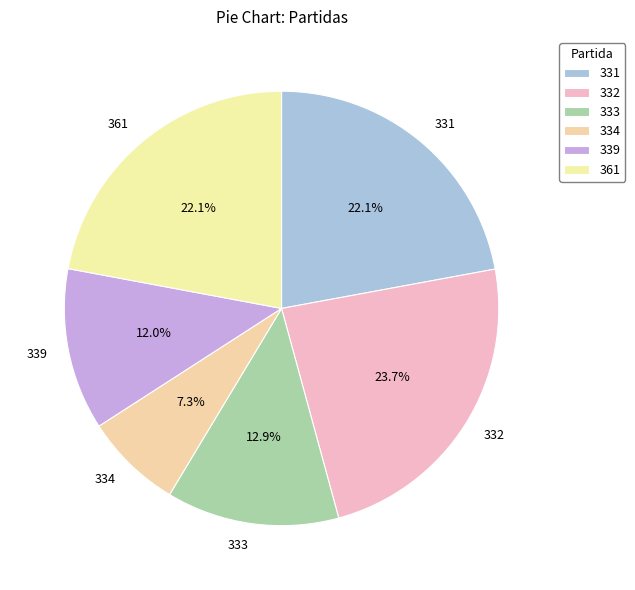

Which category has the biggest portion of the pie?

332